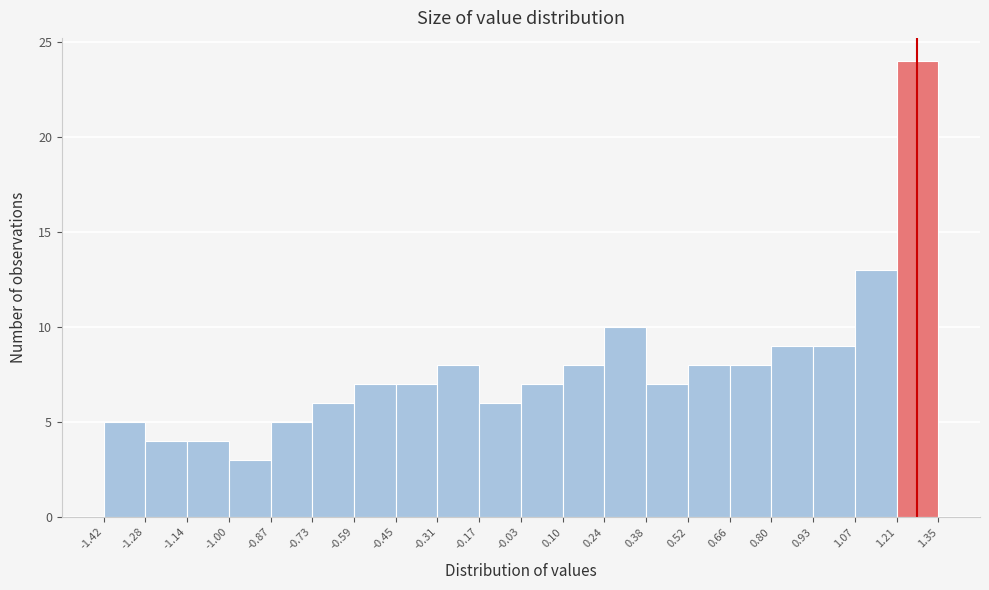

What is the height of the bar covering 1.21 to 1.35 on the x-axis? The values are not printed on the chart, so give them approximately, as read against the axis.

24